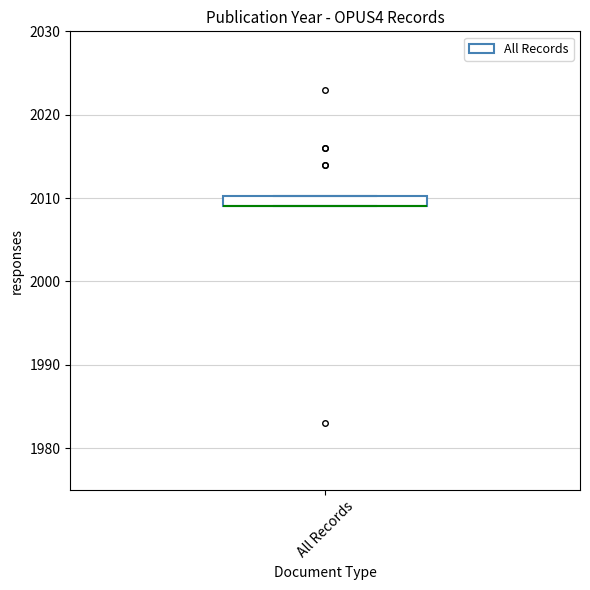

Where is the lower edge of the box for All Records on the y-axis? The values are not printed on the chart, so give them approximately, as read against the axis.

2009